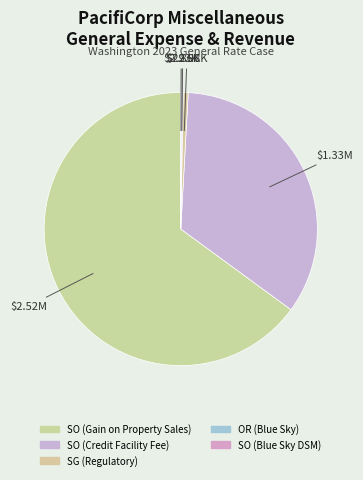

What is the change in value from OR (Blue Sky) to SO (Blue Sky DSM)?

-4932.5